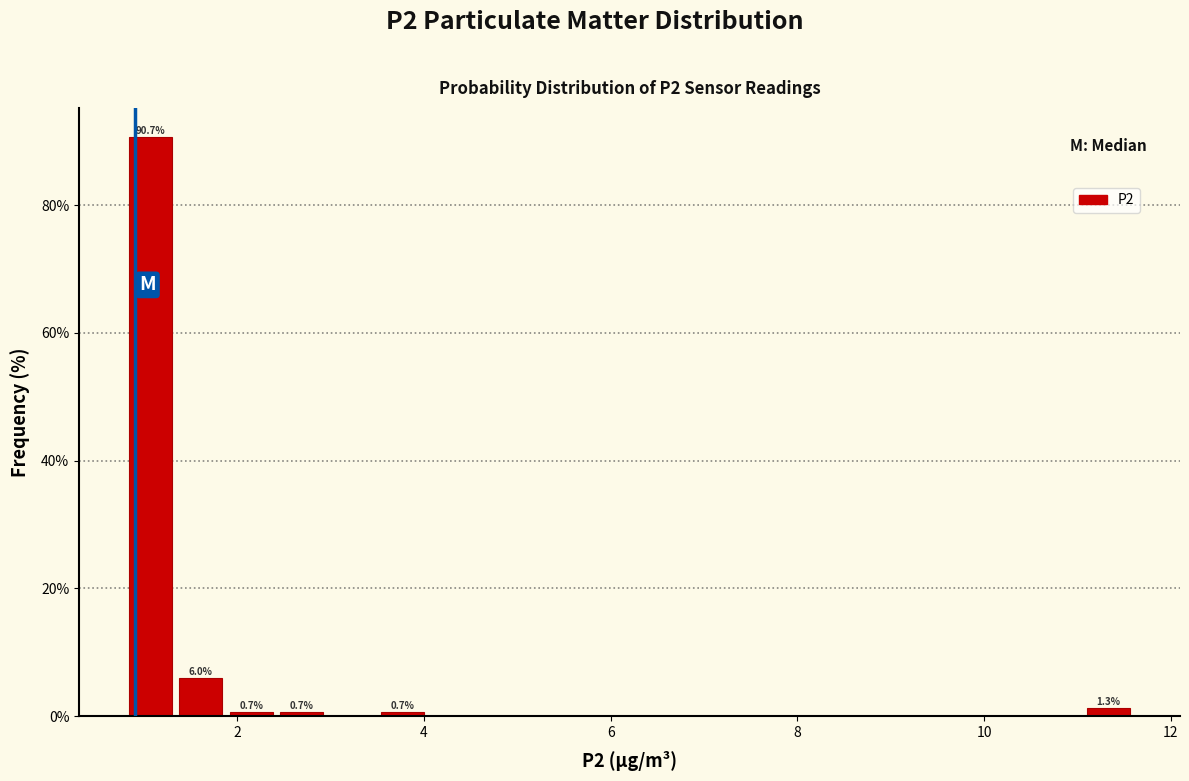

Around what value on the x-axis is the tallest bar? Give the approximate position of its centre, as read against the axis.

1.0